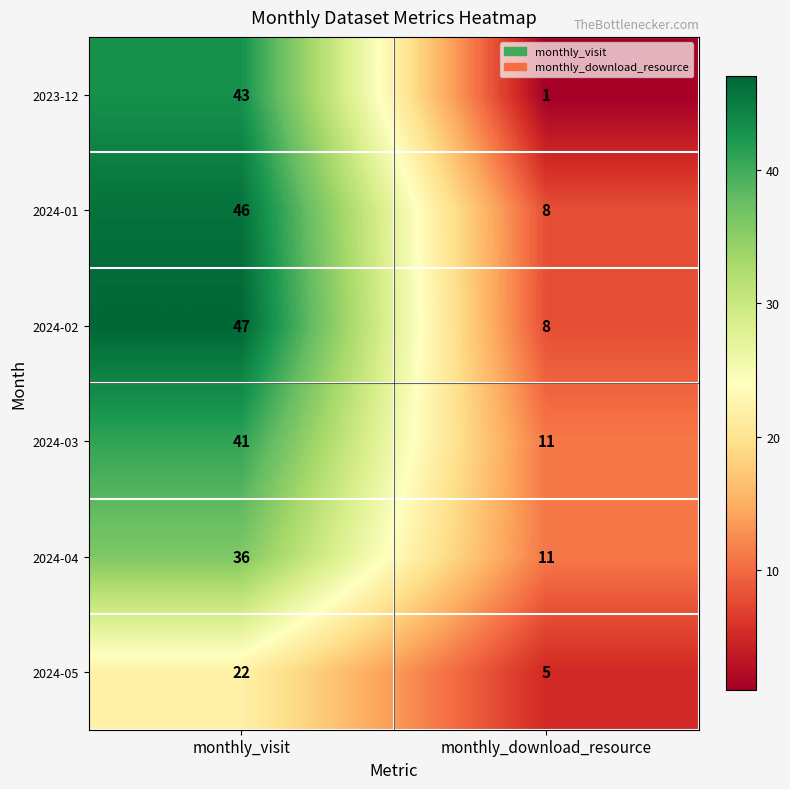

List the series in order of their peak value, lowest first.

2024-05, 2024-04, 2024-03, 2023-12, 2024-01, 2024-02